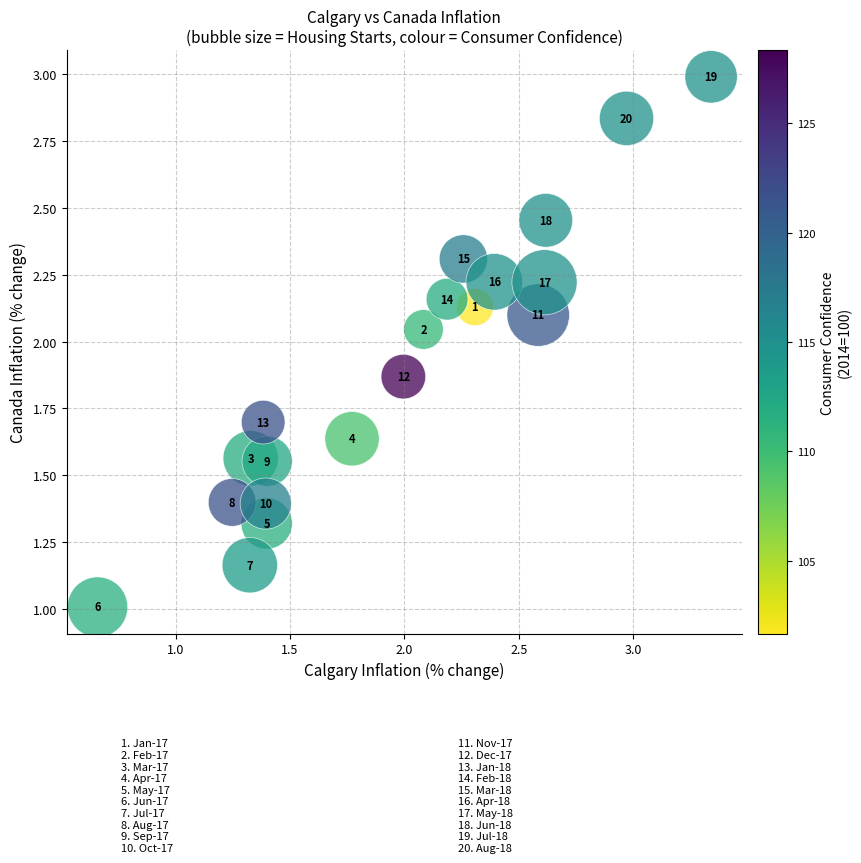

What is the range of X values (max minus min)?

2.7